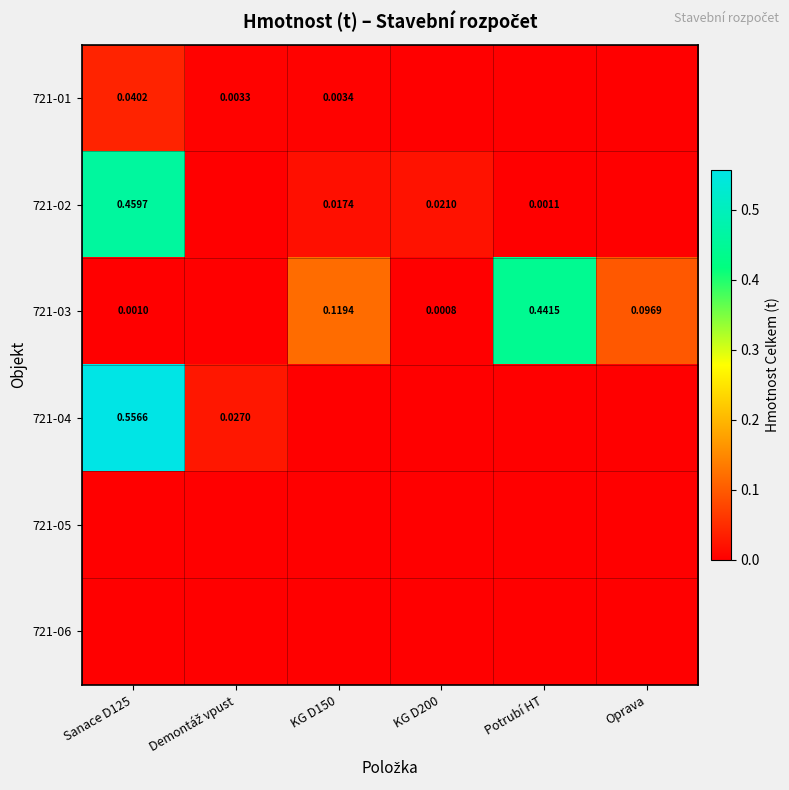

How many distinct data groups are displayed?

6